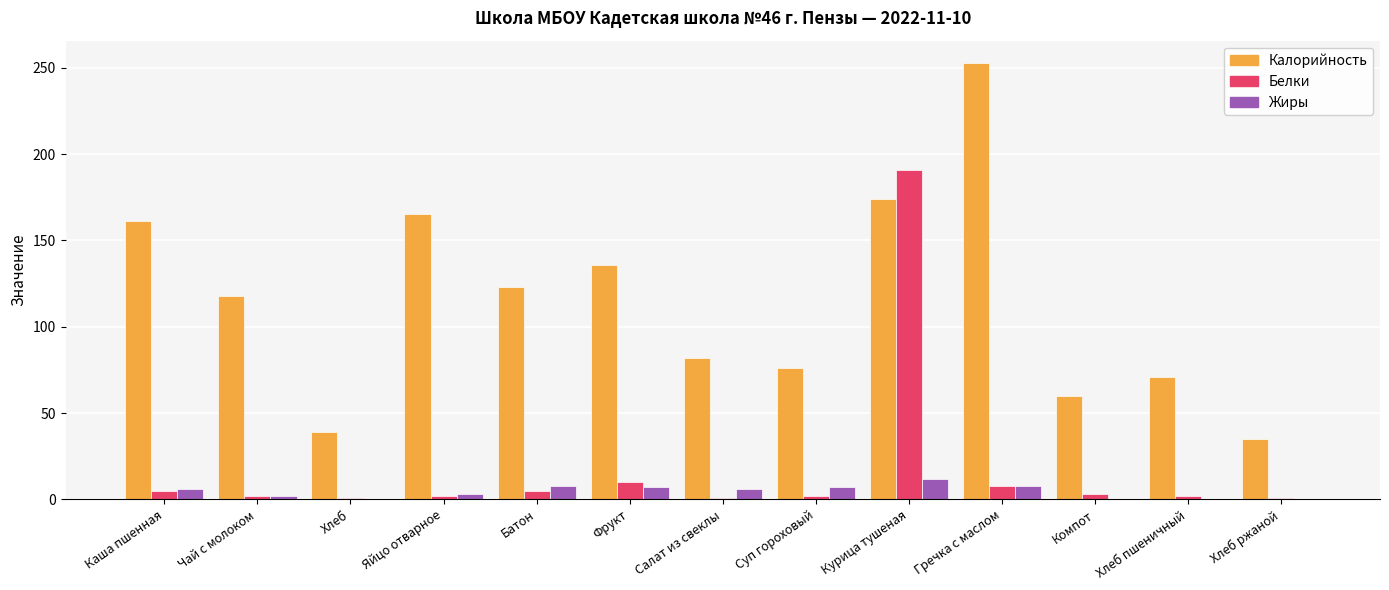

What is the total value across all series at Салат из свеклы?

89